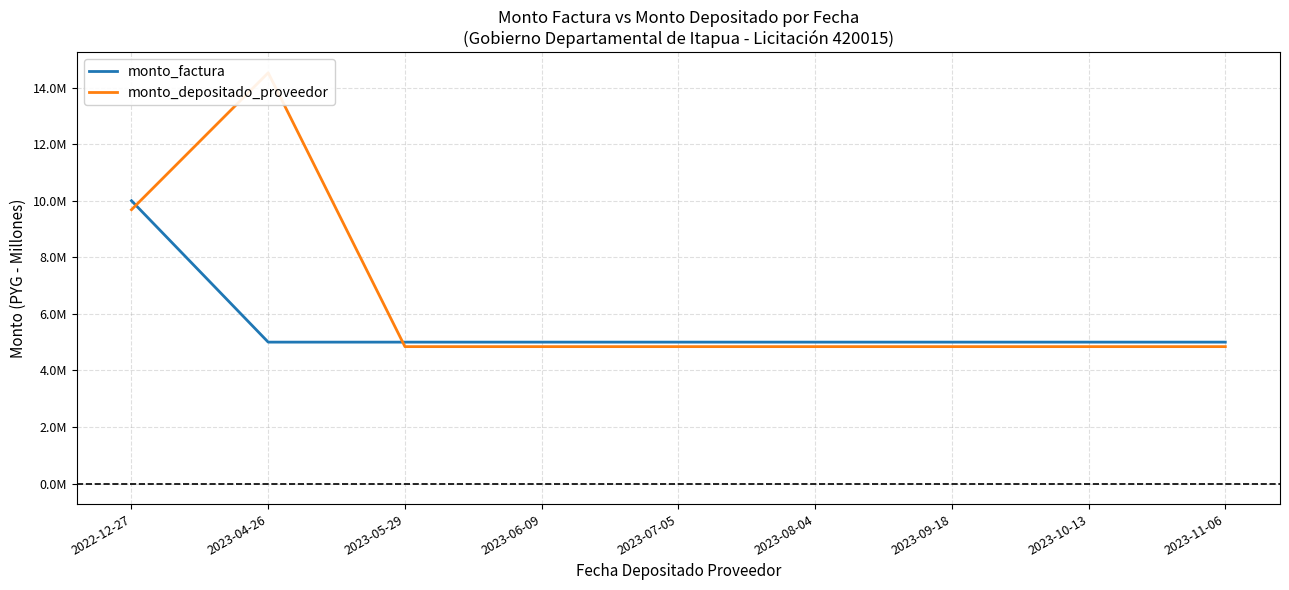

The value of monto_factura at 2023-10-13 is 5000000. True or false?

True